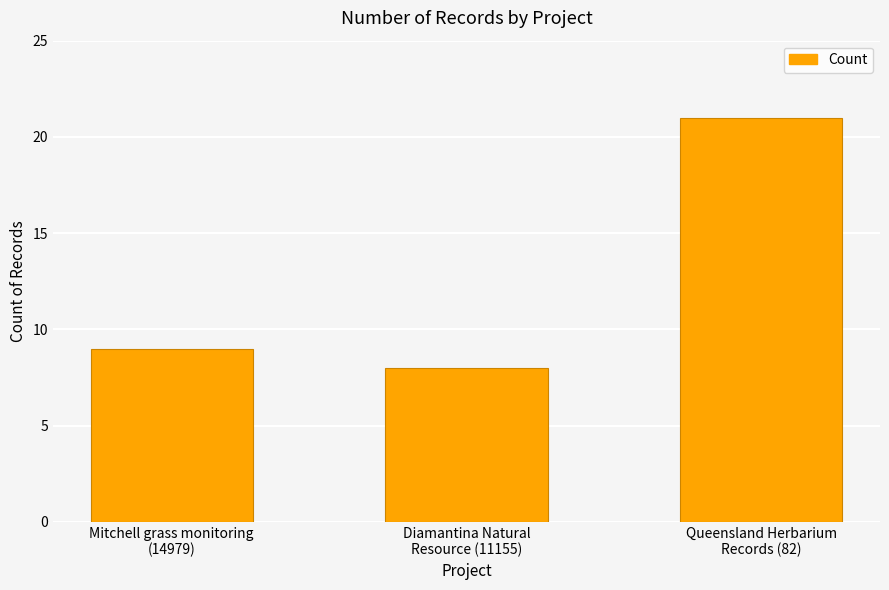

What is the label of the 2nd bar from the left?

Diamantina Natural
Resource (11155)